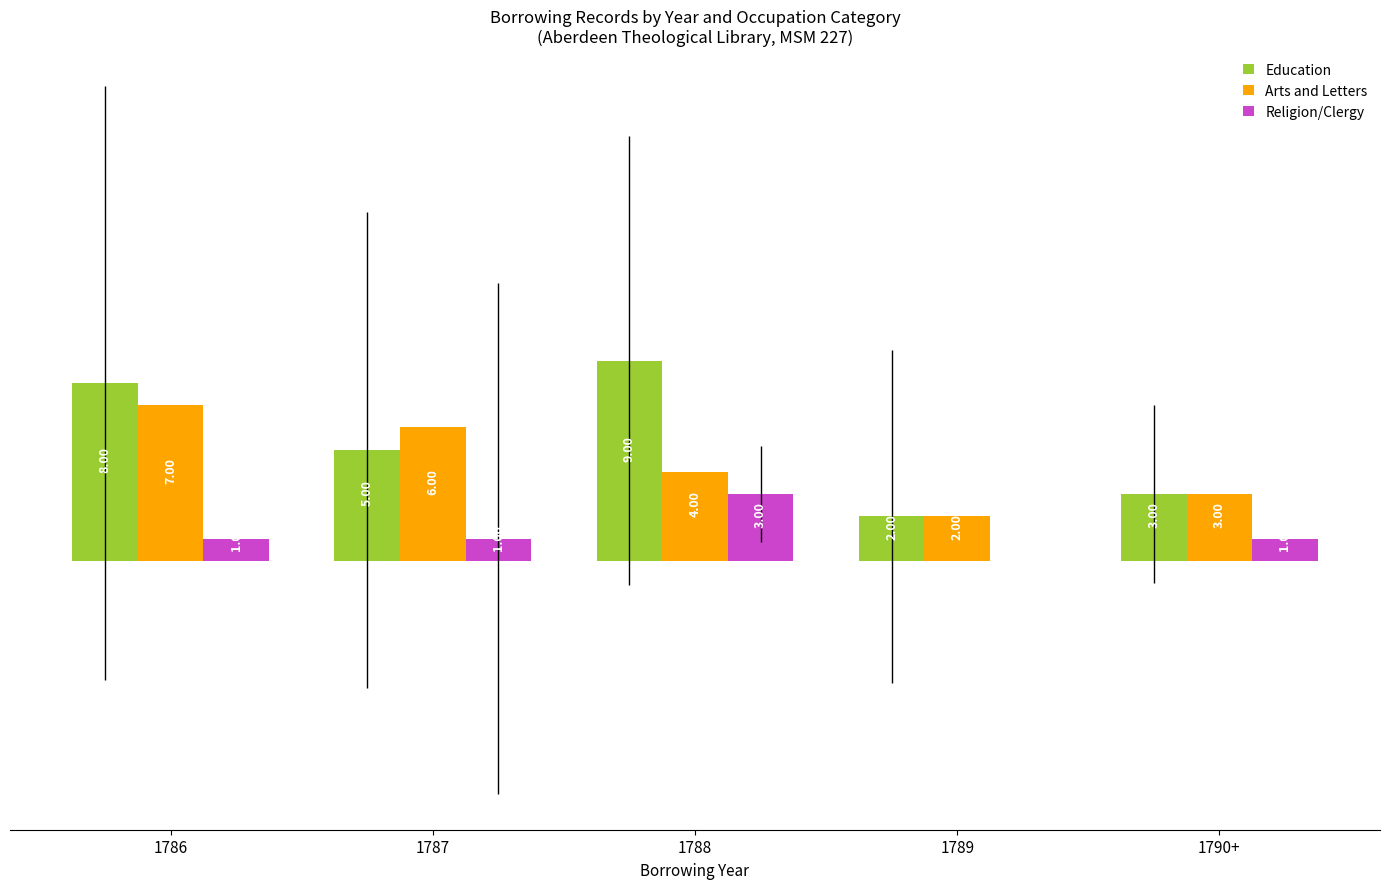

Which series has the largest total across all categories?

Education